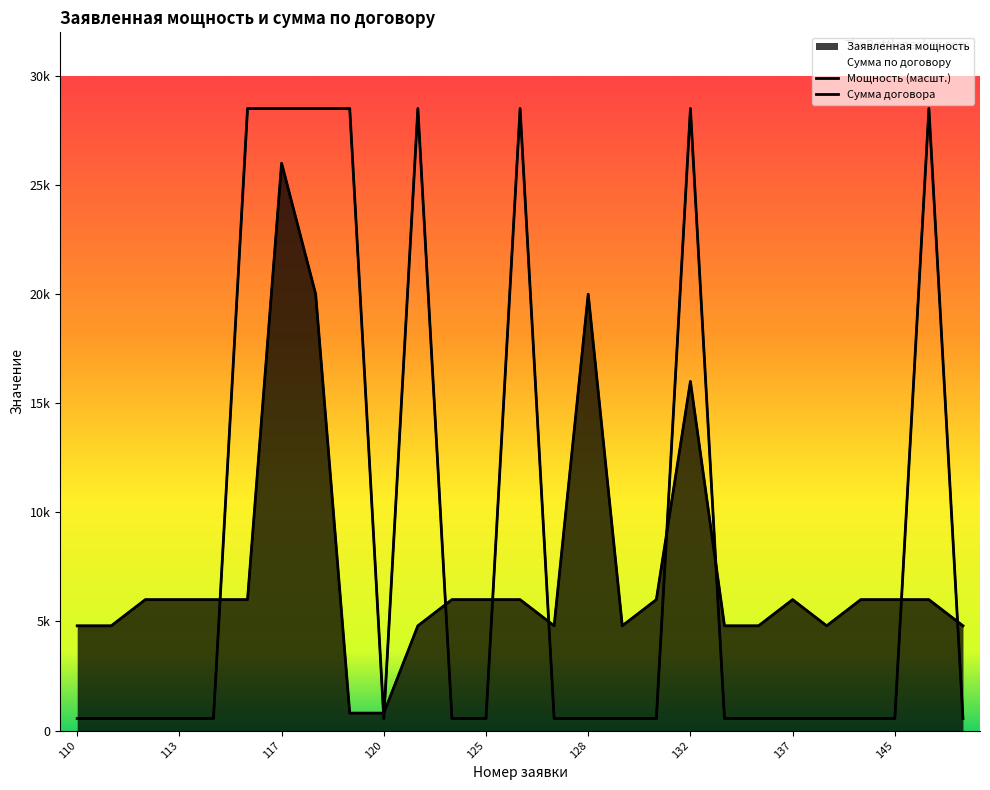

Which label corresponds to the smallest value in the chart?

110